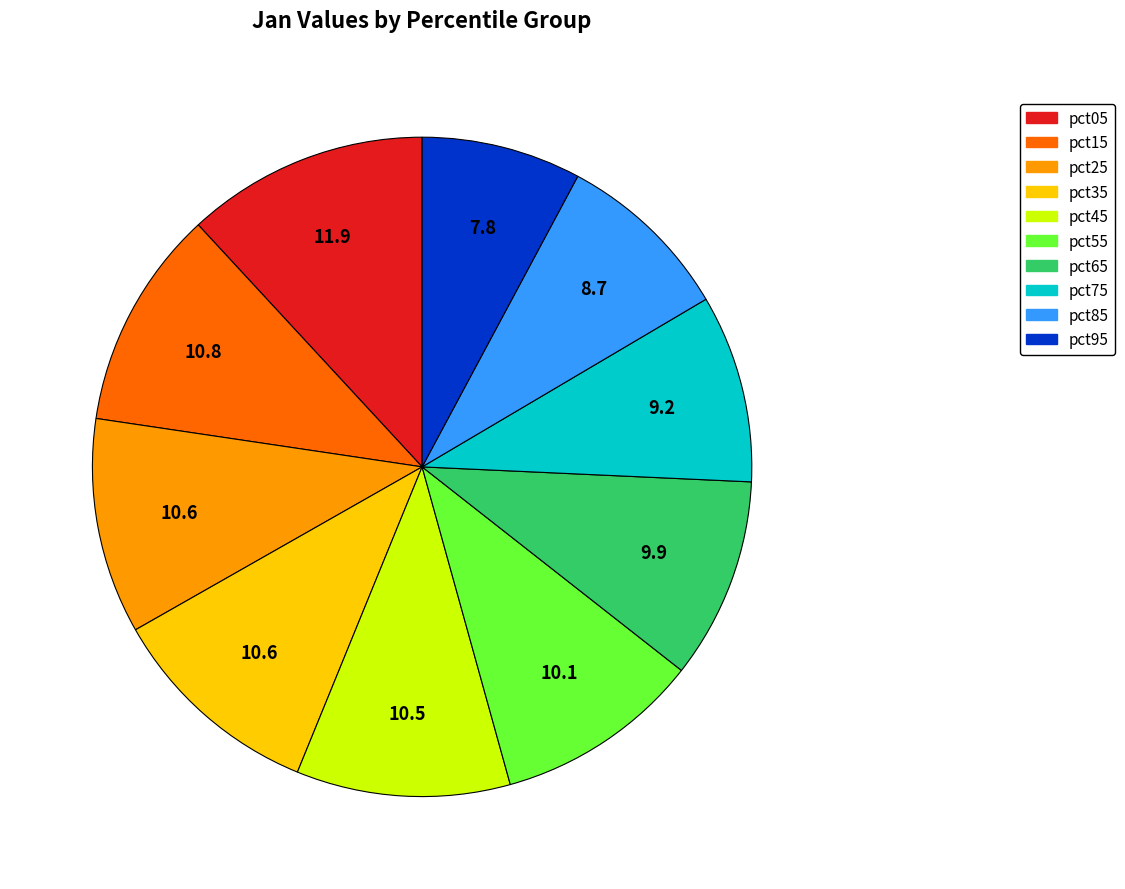

Which slice is the smallest?

pct95